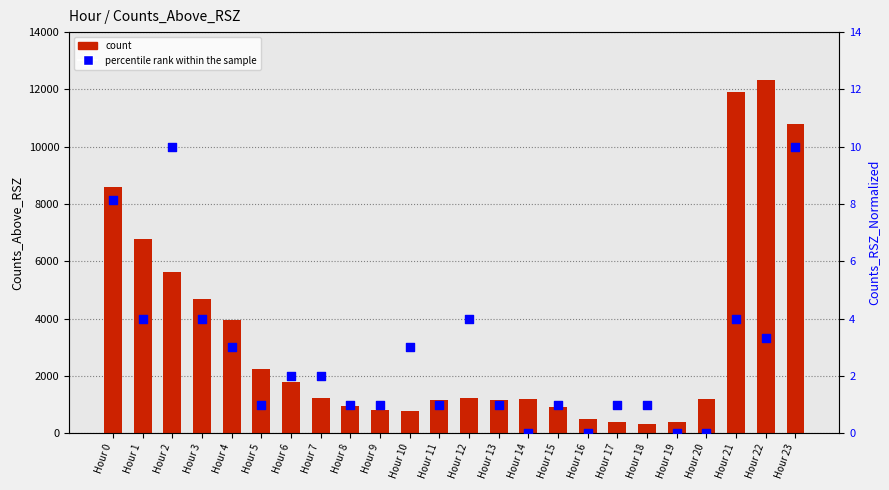

At how many categories does at least one series exceed 3791?

8